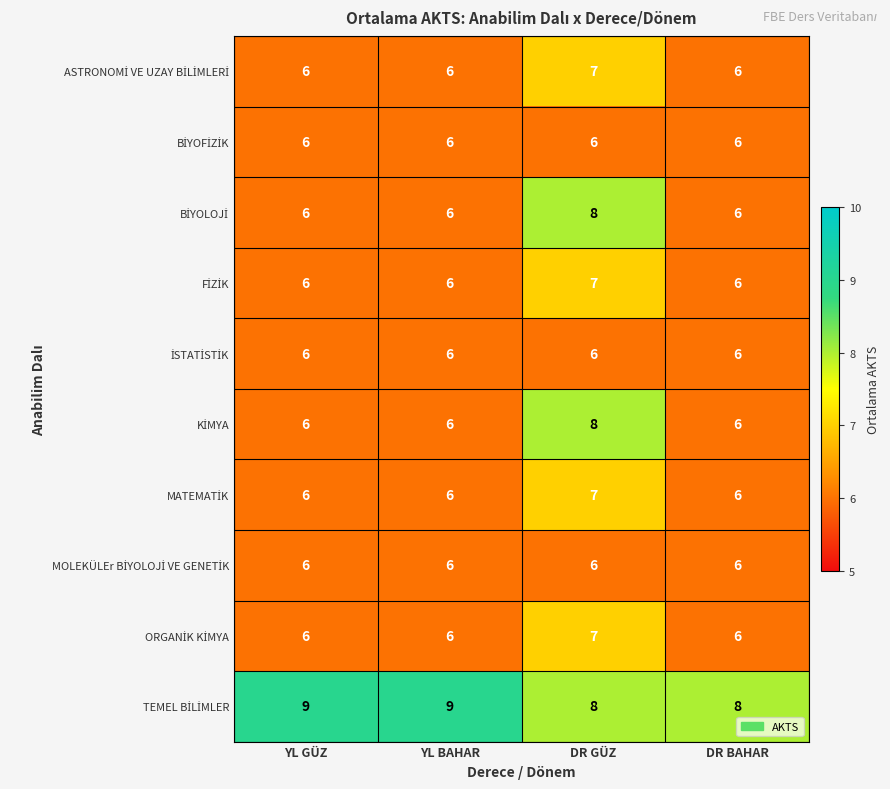

What is the difference between the highest and lowest values at YL BAHAR?

3